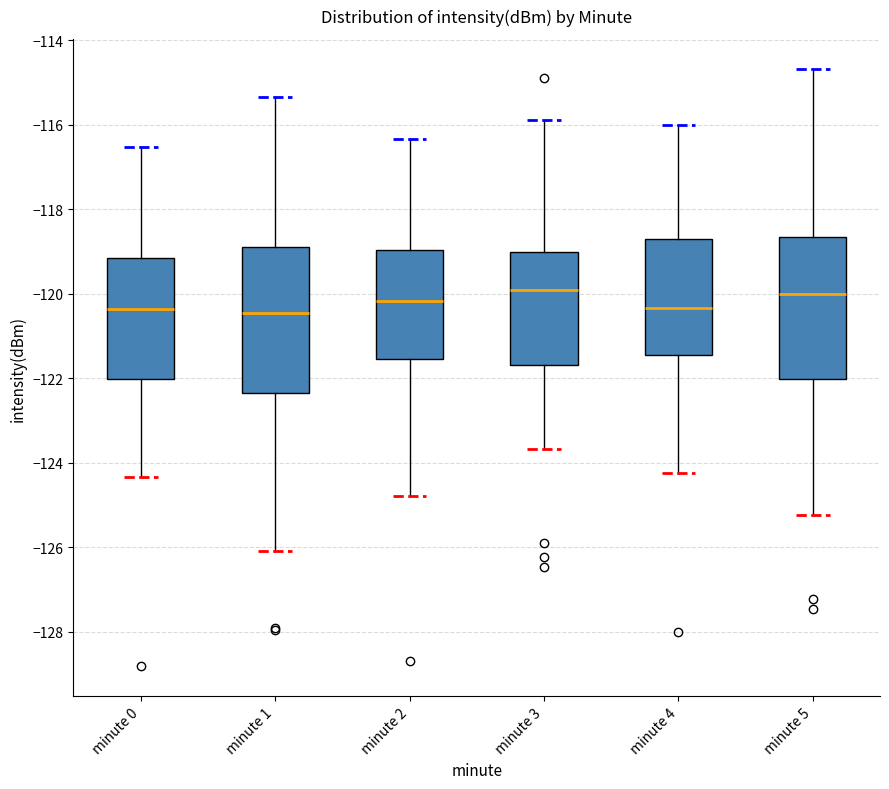

Reading left to right, read every box against the y-axis: the position of its median line, the range the box covers, and the ends of its whiskers. The values are not printed on the chart, so give them approximately, as read against the axis.

minute 0: median -120.4, box -122.0 to -119.2, whiskers -124.4 to -116.6
minute 1: median -120.4, box -122.4 to -119.0, whiskers -126.0 to -115.4
minute 2: median -120.2, box -121.6 to -119.0, whiskers -124.8 to -116.4
minute 3: median -120.0, box -121.6 to -119.0, whiskers -123.6 to -116.0
minute 4: median -120.4, box -121.4 to -118.8, whiskers -124.2 to -116.0
minute 5: median -120.0, box -122.0 to -118.6, whiskers -125.2 to -114.6